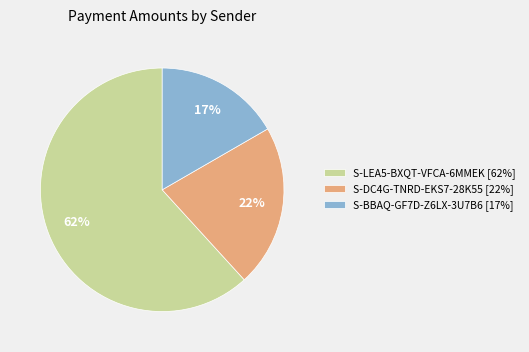

True or false: S-LEA5-BXQT-VFCA-6MMEK accounts for 72% of the total.

False